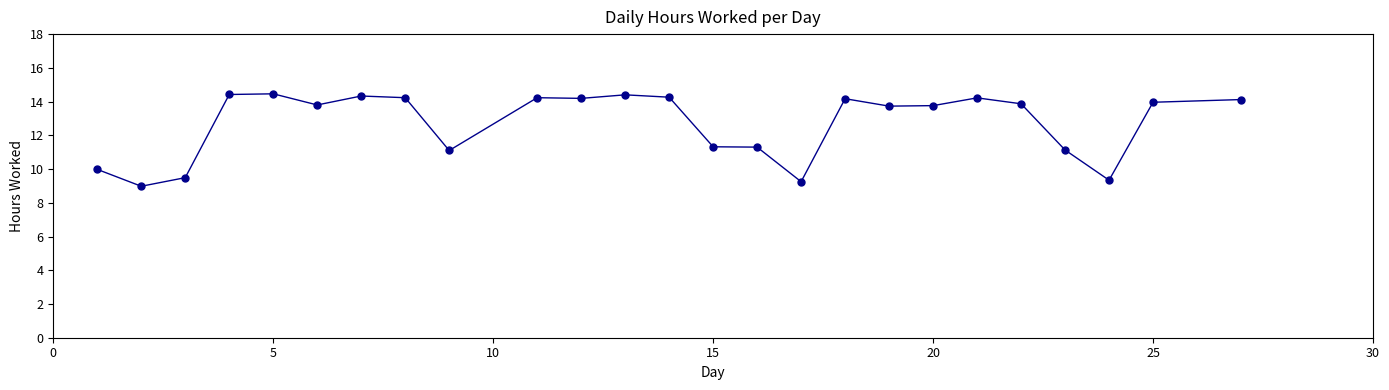

What is the difference between the maximum and minimum values?

5.5